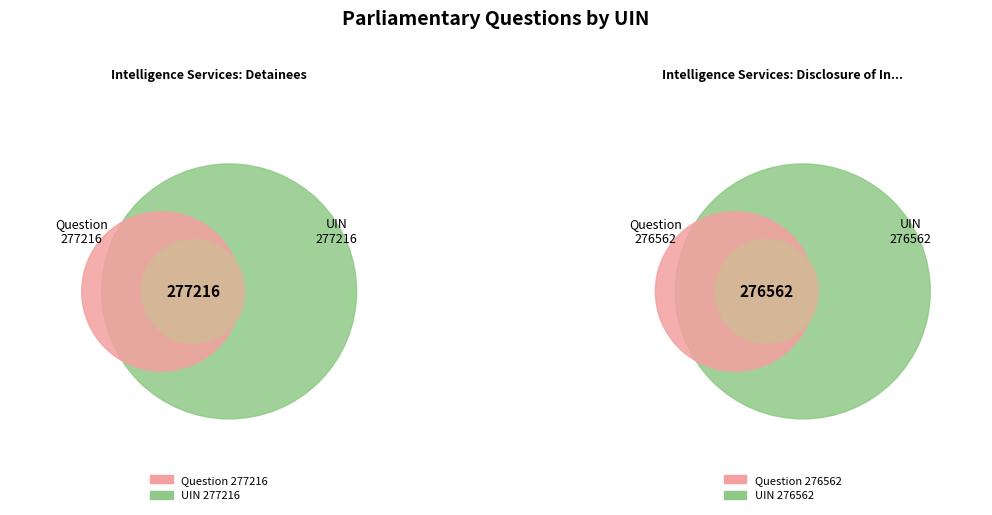

How many slices are in this pie chart?

2